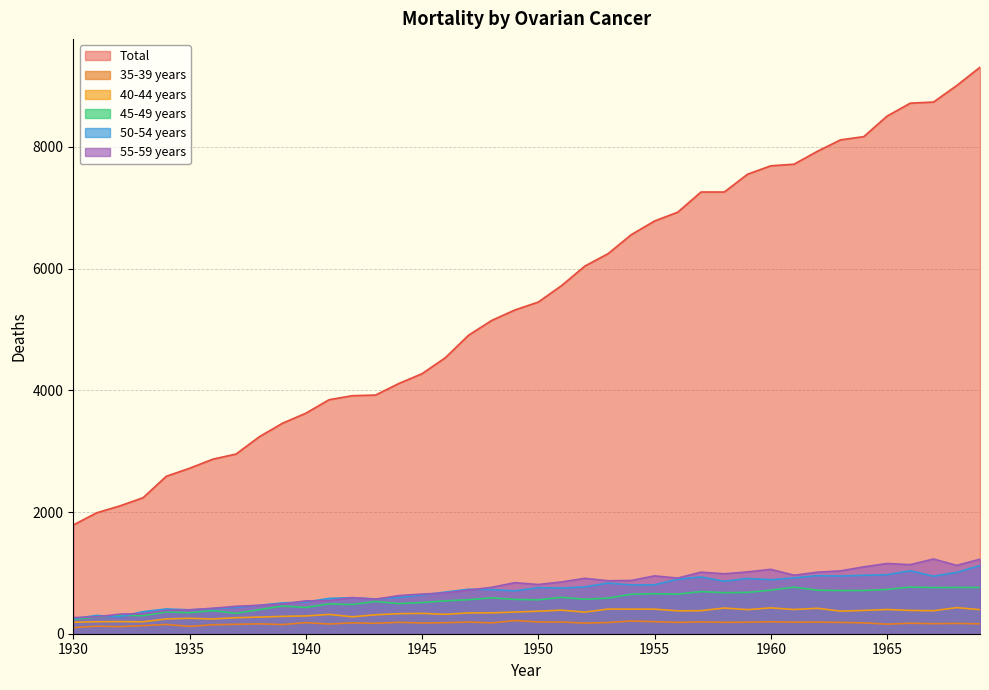

At which label is Total closest to 5547?

1950